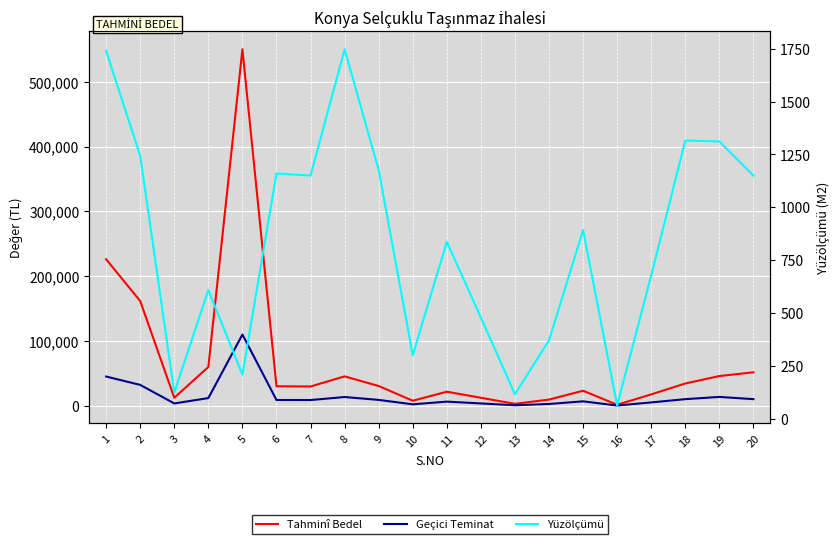

What is the total value across all series at 12?

16728.9